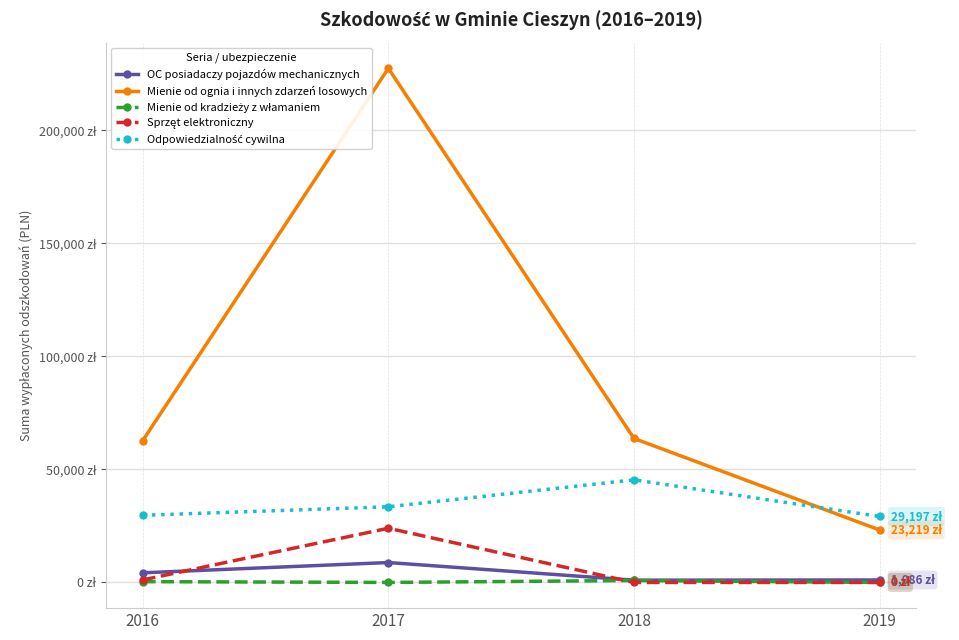

What is the sum of all Mienie od ognia i innych zdarzeń losowych values?

377166.3